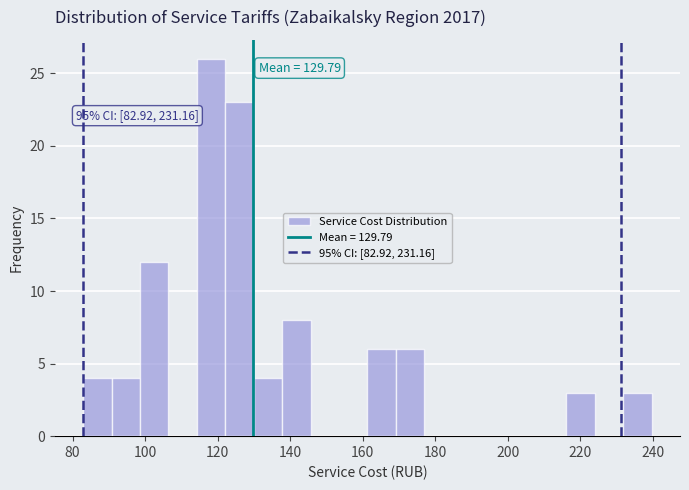

Read against the x-axis, roughly where is the centre of the tallest bar?

118